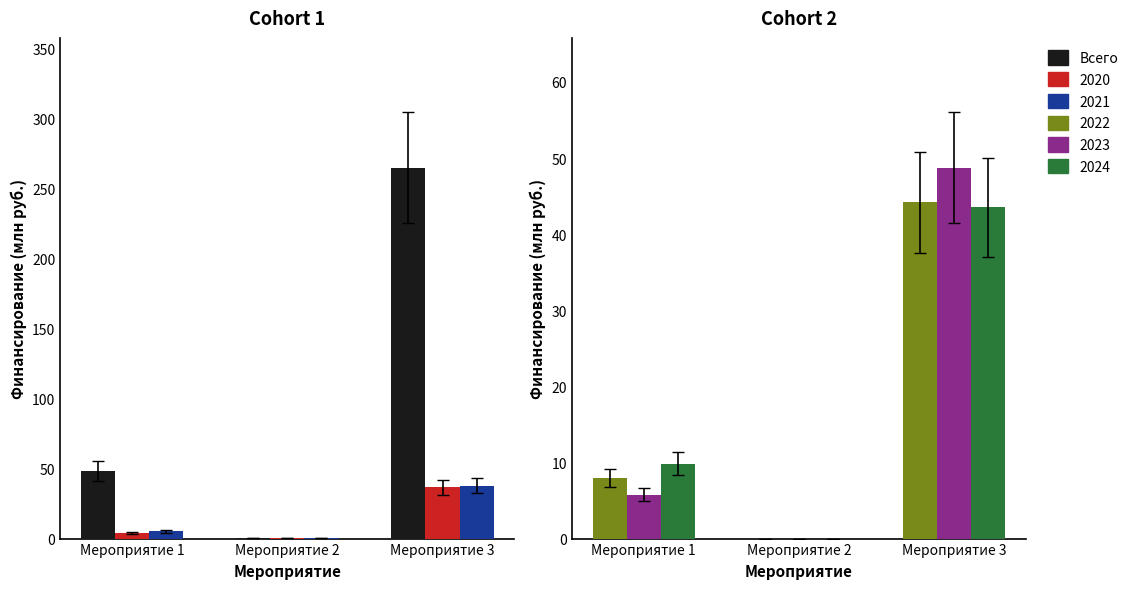

At which label does the data first exceed 48?

Мероприятие 1